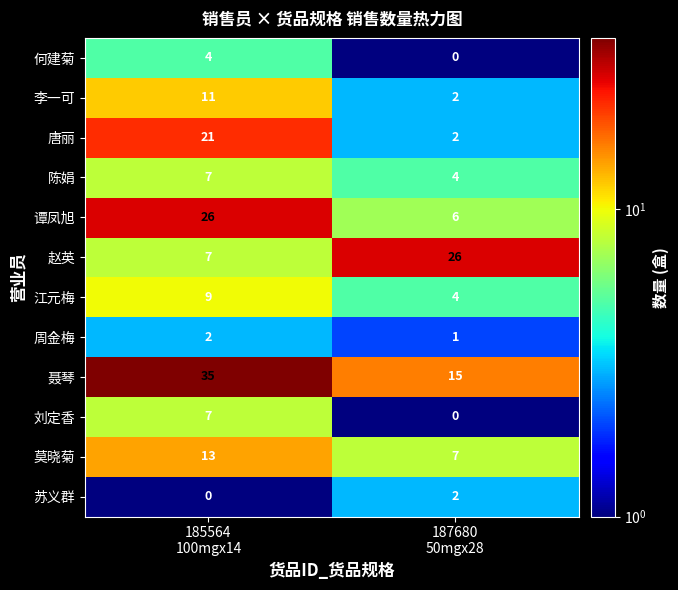

What is the difference between the maximum and minimum values in the 莫晓菊 series?

6